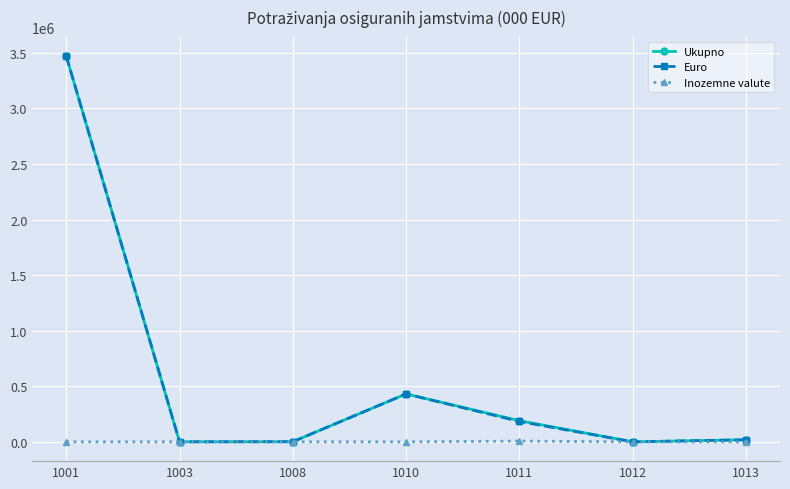

True or false: Ukupno has more than 1 interior local peaks.

False